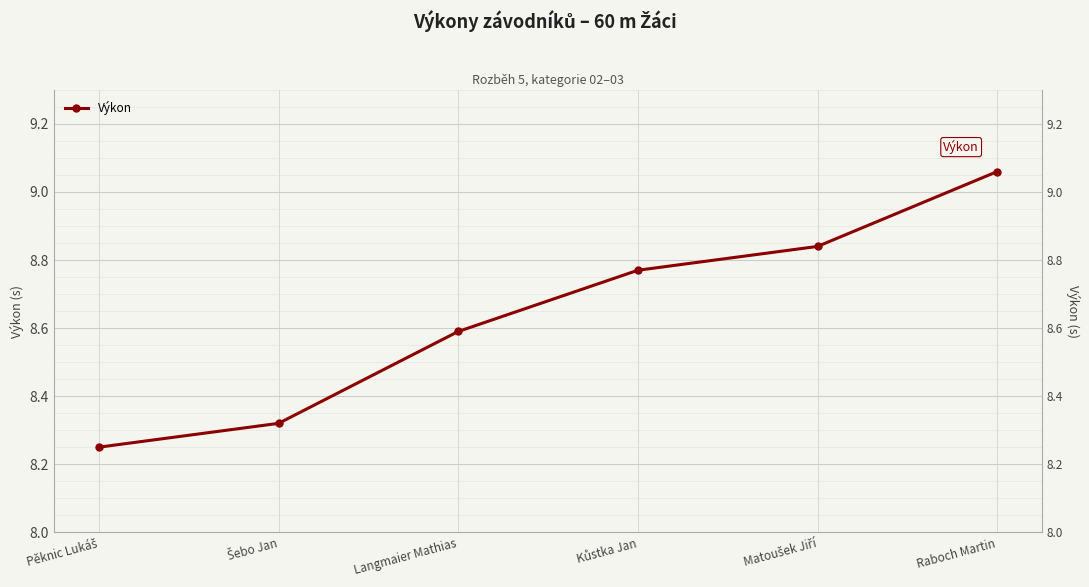

What is the value of the 2nd point from the left?

8.3